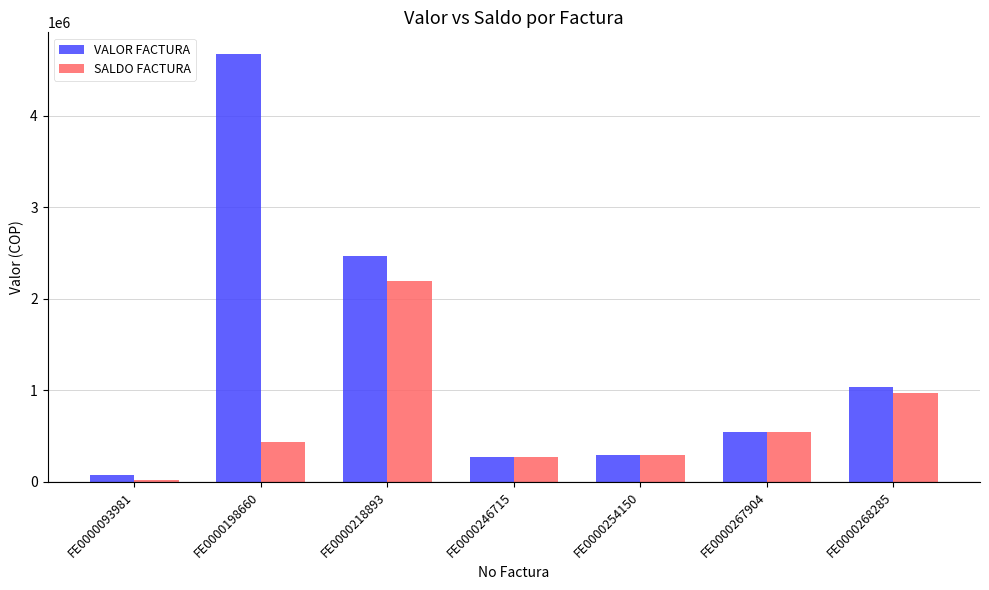

How many bars are there in total?

14